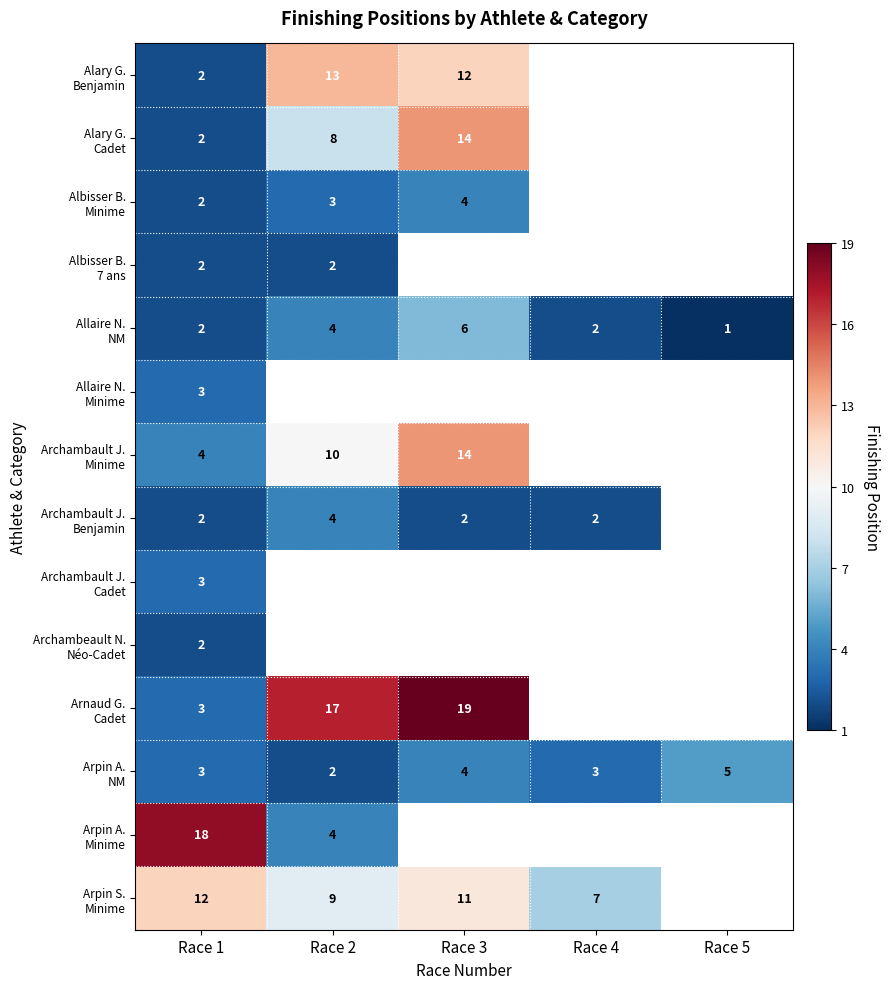

What is the approximate value of Albisser B. 7 ans at Race 2?

2.0